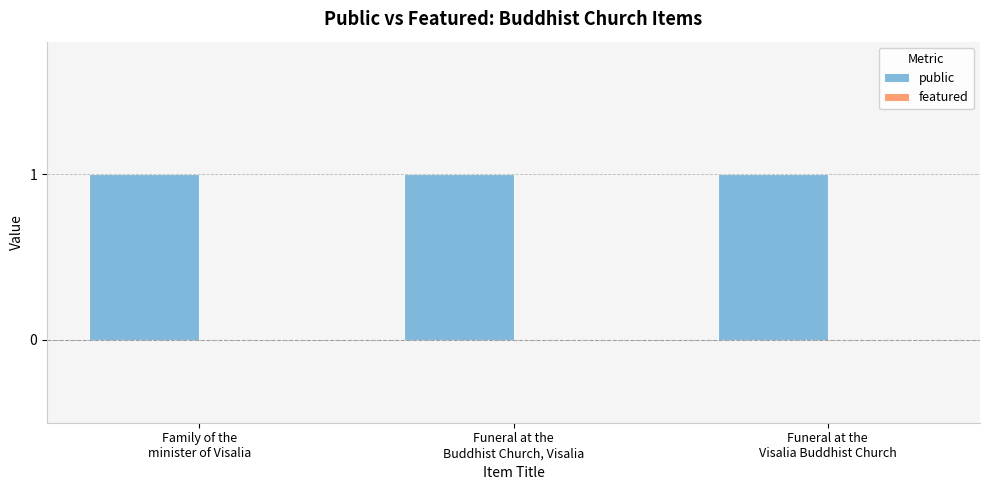

Reading left to right, what are all the values shown in this chart?

public: 1	1	1
featured: 0	0	0